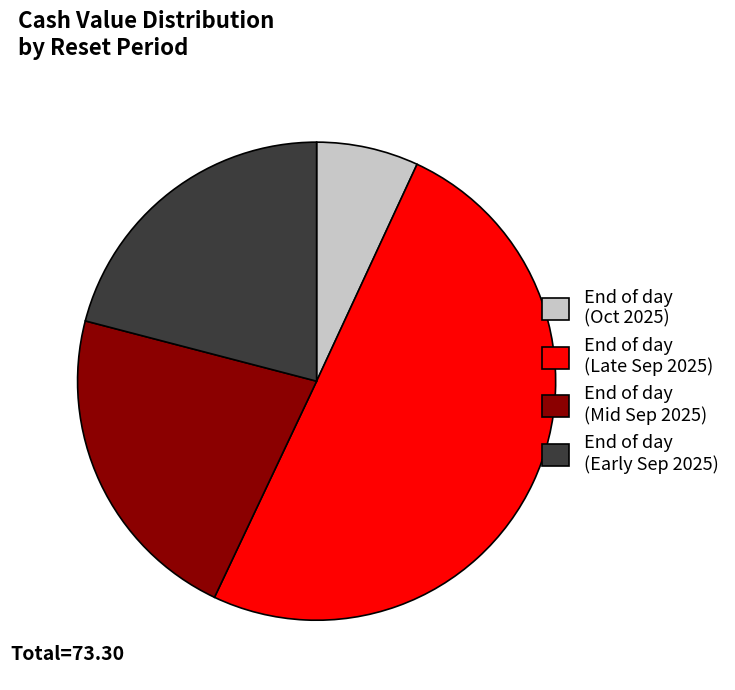

What is the majority slice?

End of day (Late Sep 2025)